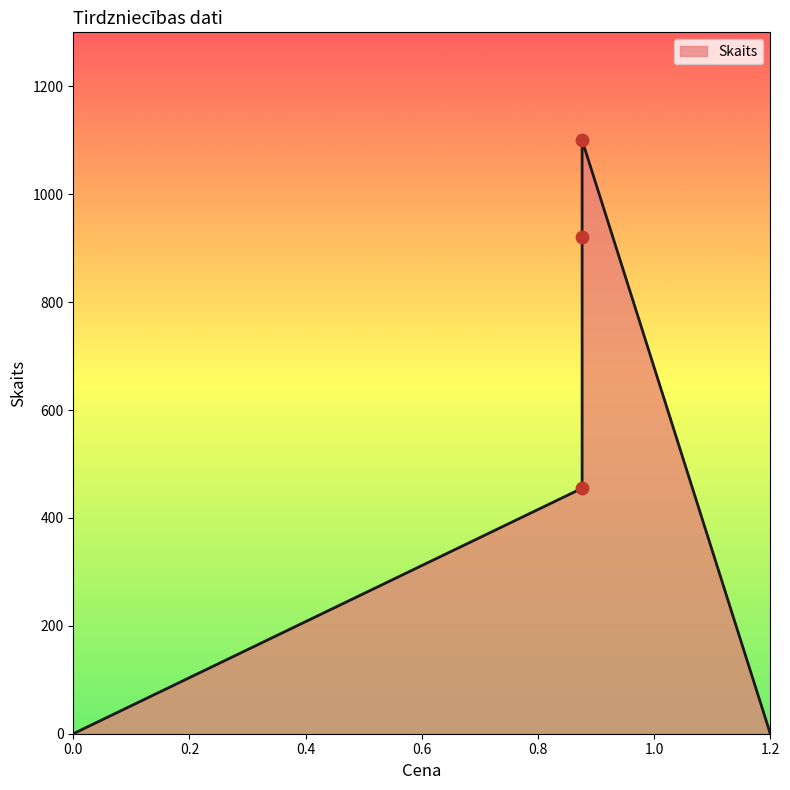

What is the change in value from 0.876 to 0.876?

-180